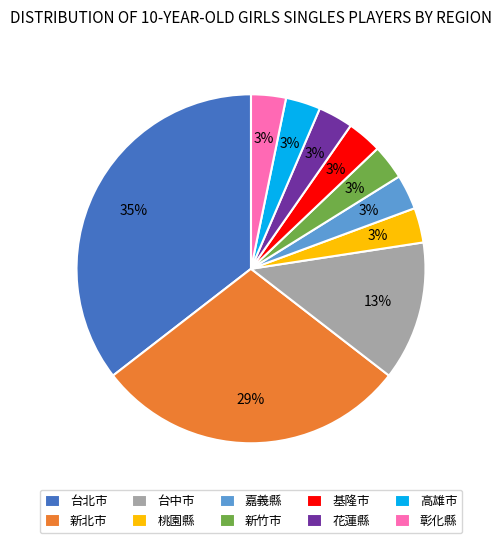

Approximately how many times larger is the value at 台北市 compared to 新北市?

1.2